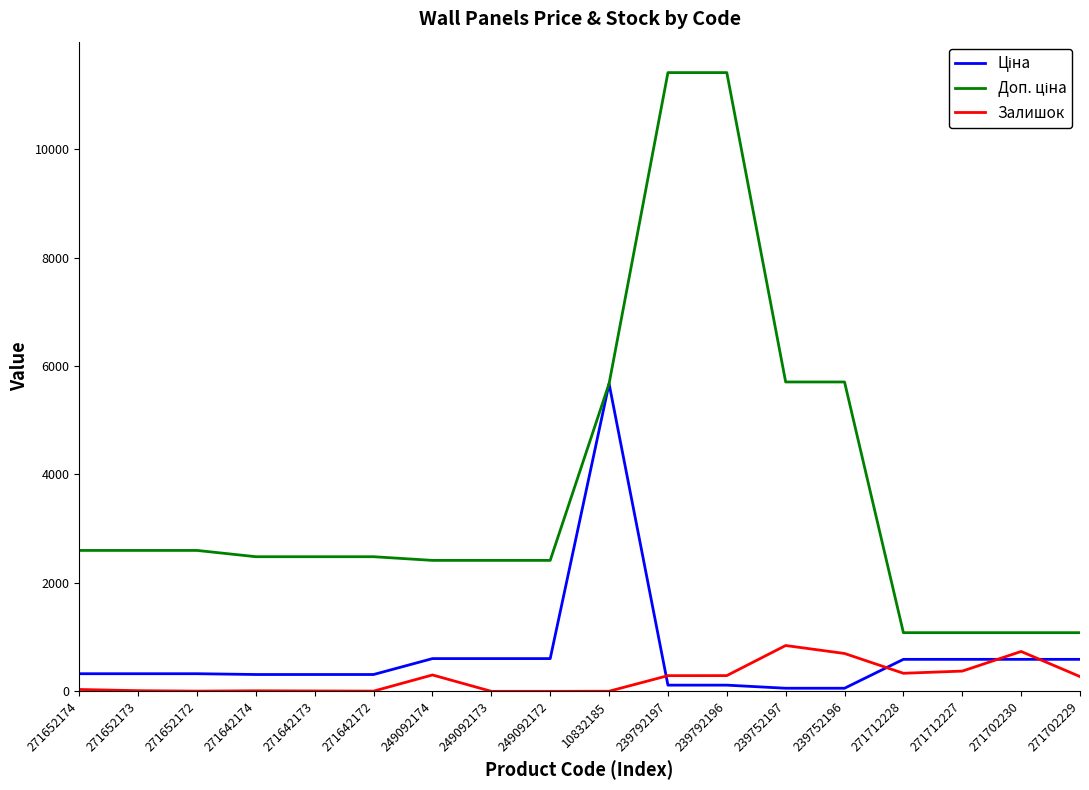

Is it true that Залишок equals 845.0 at 239752197?

True